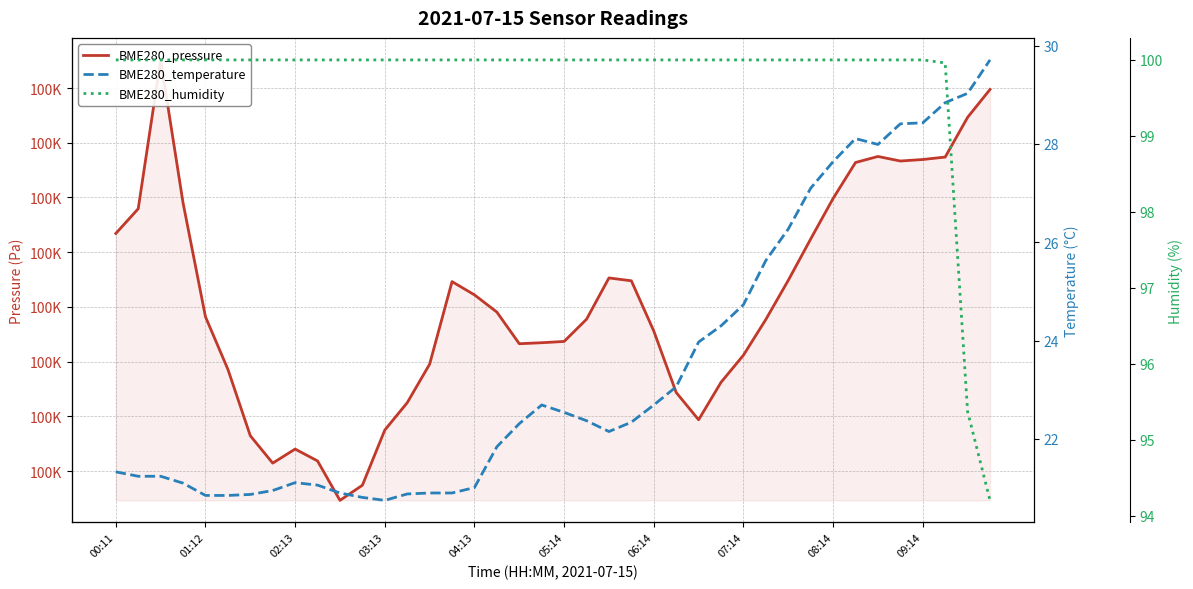

True or false: BME280_pressure has more than 0 interior local peaks.

True